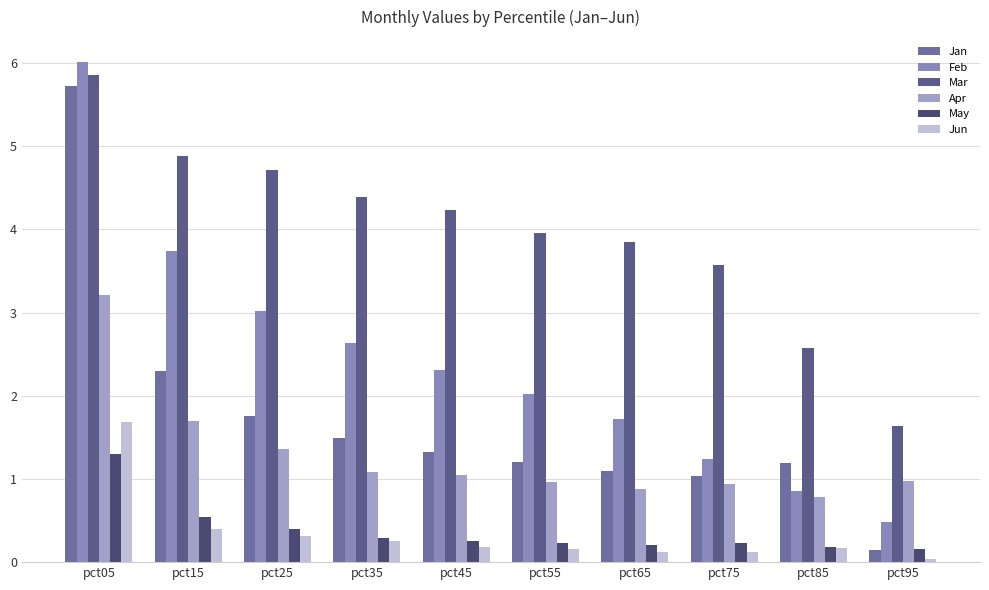

Reading left to right, transcribe all the data shown in this chart.

Jan: 5.7	2.3	1.8	1.5	1.3	1.2	1.1	1.0	1.2	0.1
Feb: 6.0	3.7	3.0	2.6	2.3	2.0	1.7	1.2	0.9	0.5
Mar: 5.9	4.9	4.7	4.4	4.2	4.0	3.8	3.6	2.6	1.6
Apr: 3.2	1.7	1.4	1.1	1.0	1.0	0.9	0.9	0.8	1.0
May: 1.3	0.5	0.4	0.3	0.2	0.2	0.2	0.2	0.2	0.2
Jun: 1.7	0.4	0.3	0.3	0.2	0.2	0.1	0.1	0.2	0.0